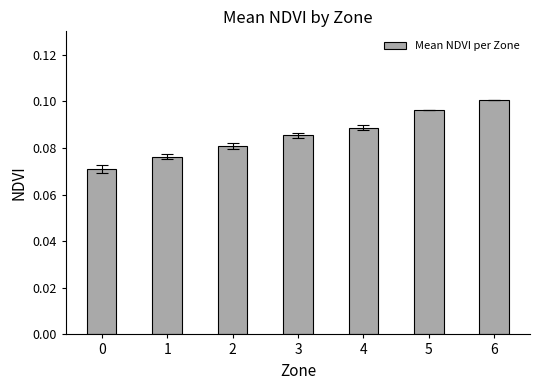

True or false: the data shows 0.0 at 0.

False